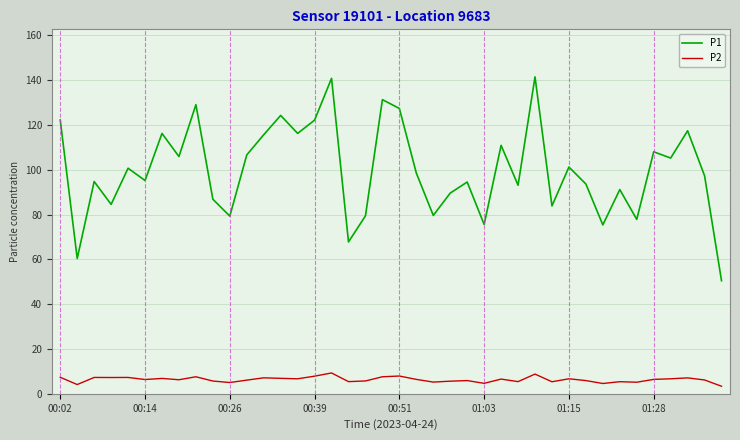

Which series has the largest range (max minus min)?

P1